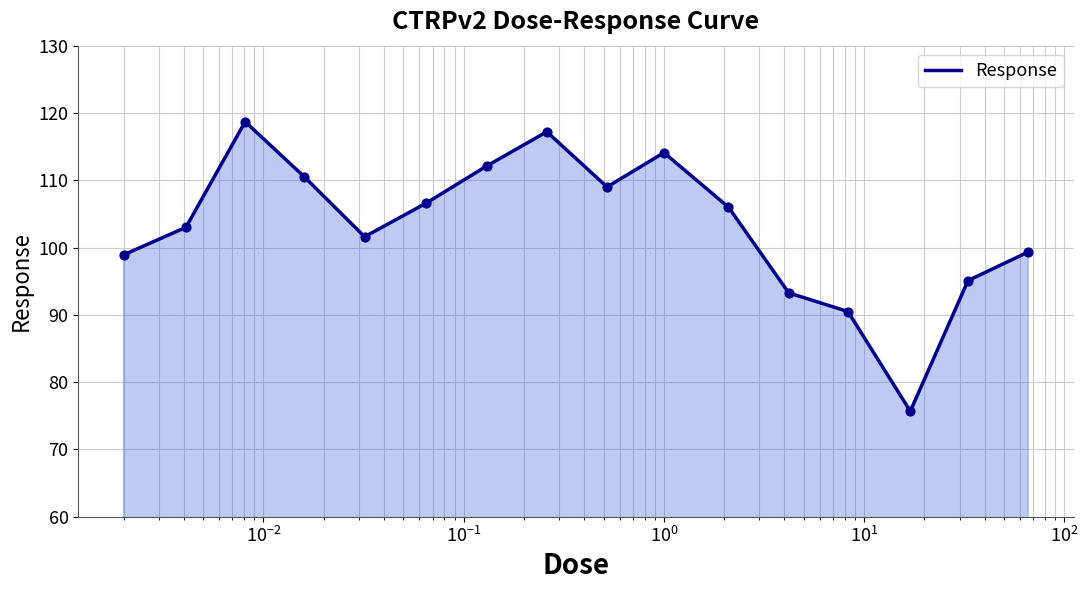

What is the greatest value displayed?

118.7